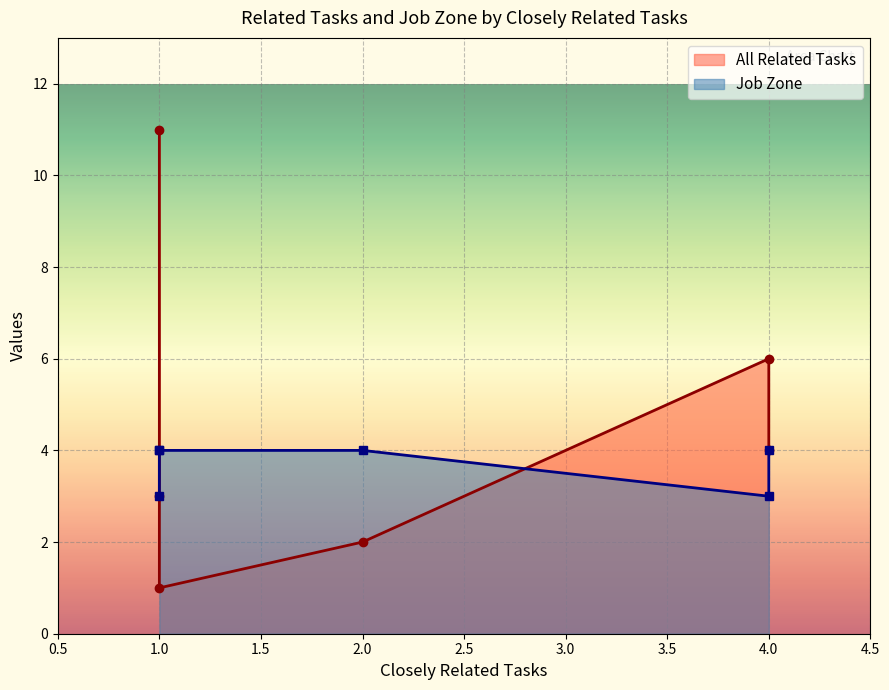

The All Related Tasks series shows 0 at Surveyors. True or false?

False